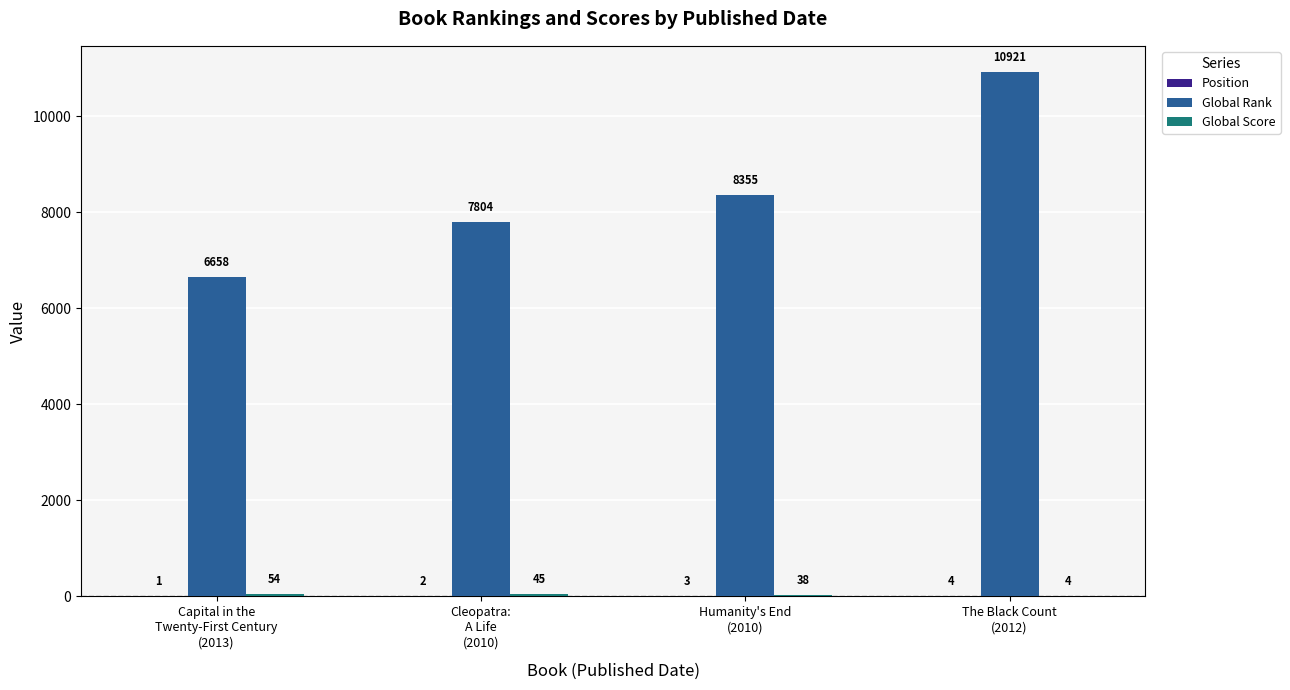

The Global Rank series shows 11454 at Cleopatra:
A Life
(2010). True or false?

False